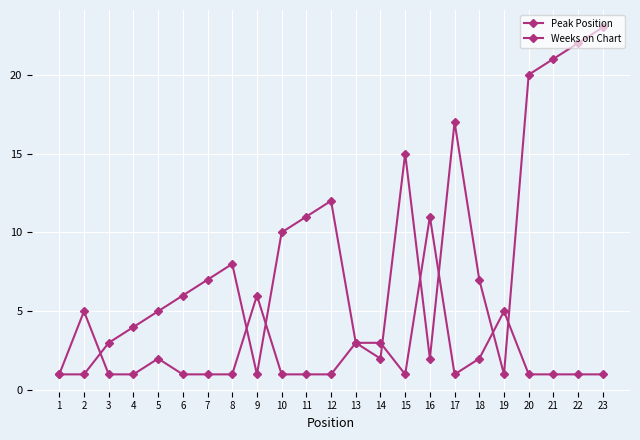

Which category has the lowest value in the Weeks on Chart series?

1